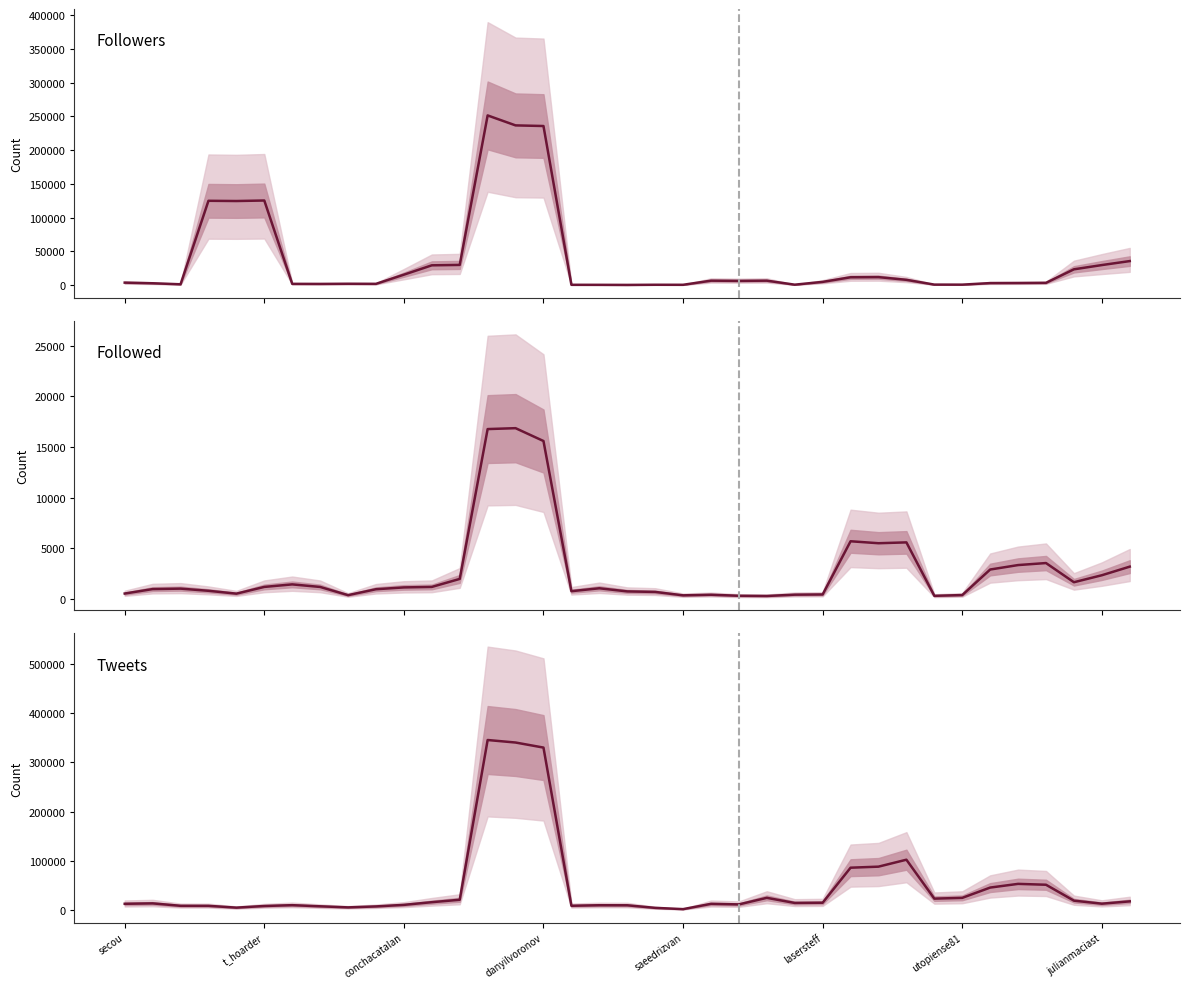

What is the sum of all Tweets values?

1773828.0